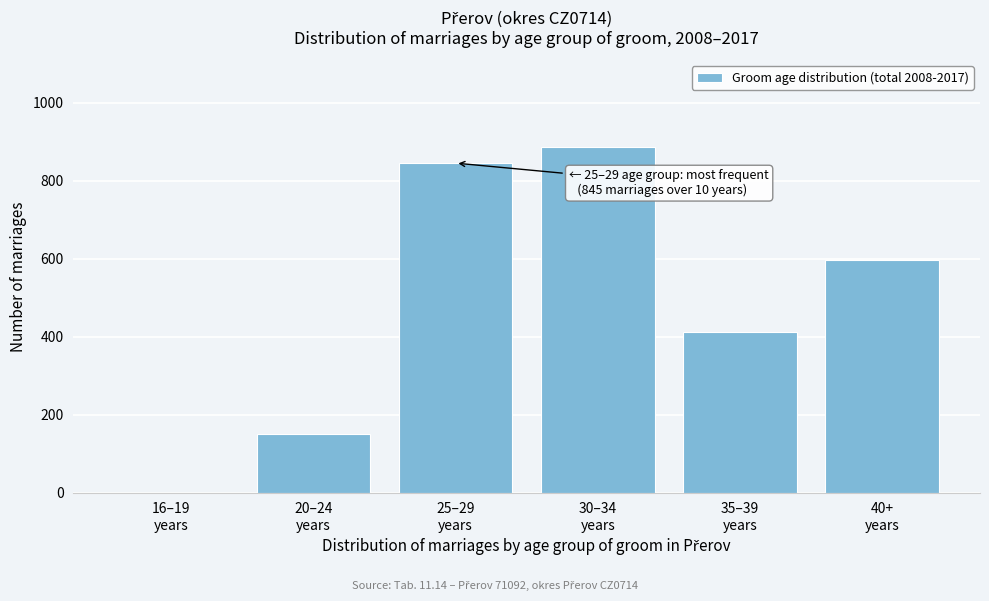

What is the maximum value shown in the chart?

887